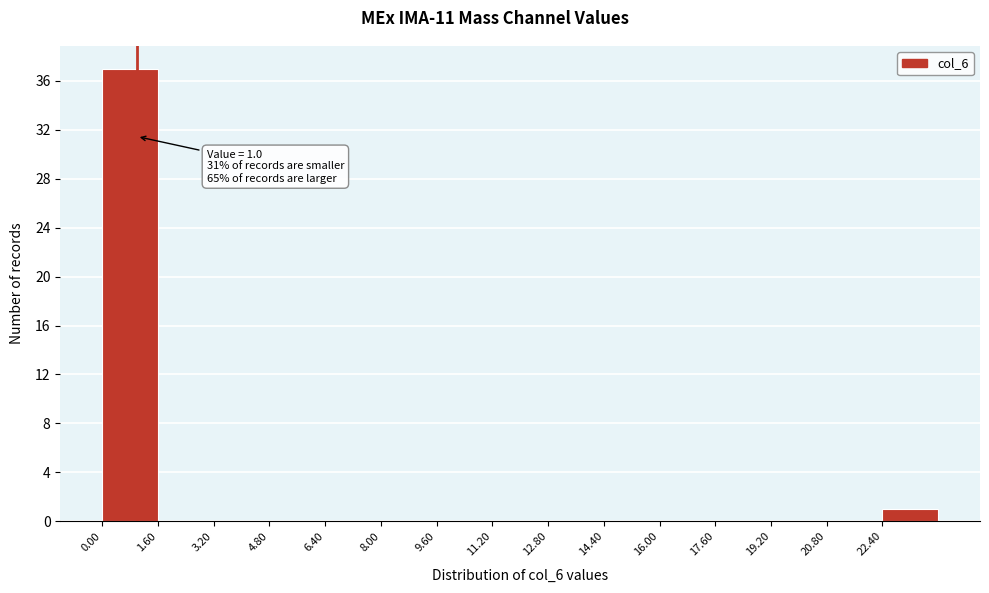

Over which range of the x-axis is the bar tallest?

0.0 to 1.6